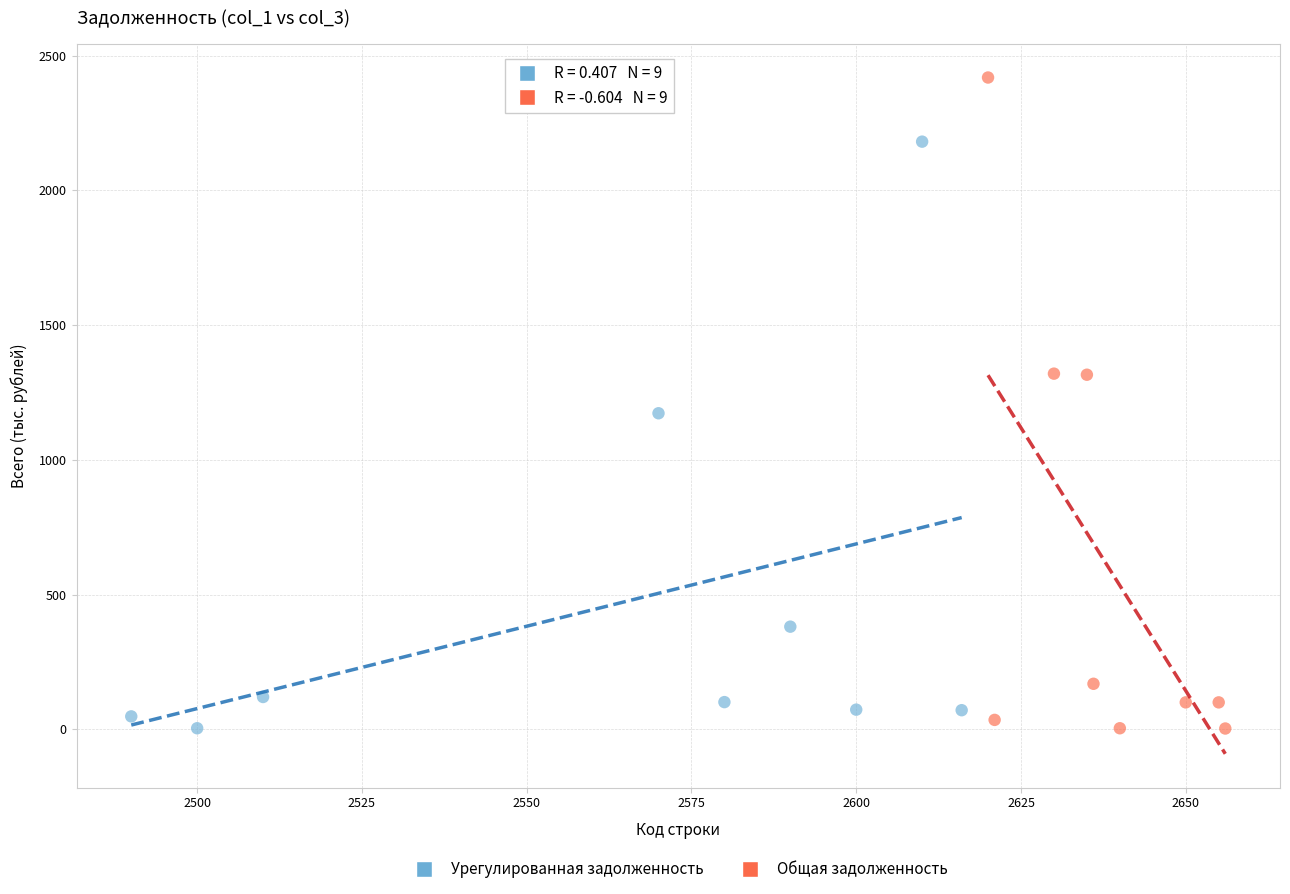

Which series contains the highest Y value?

Общая задолженность